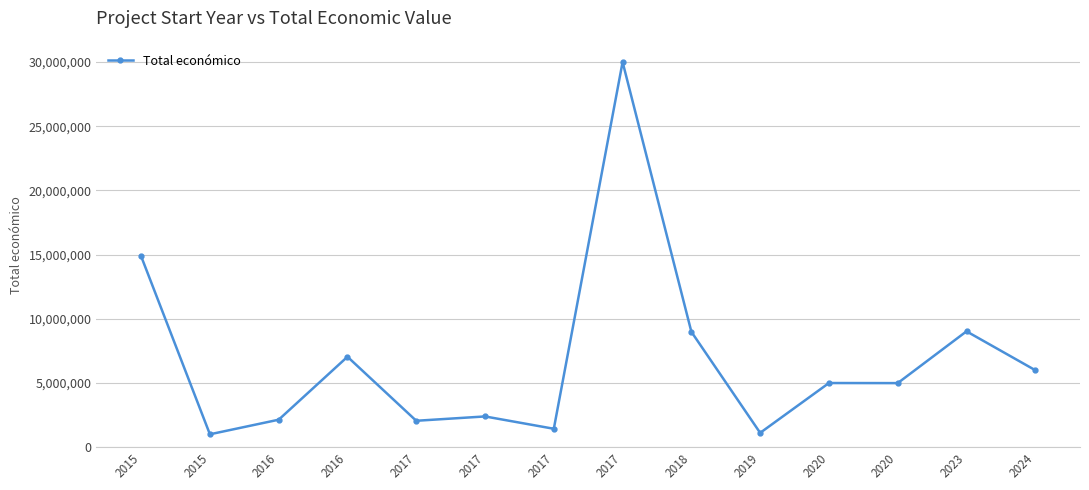

What is the minimum value shown in the chart?

1005875